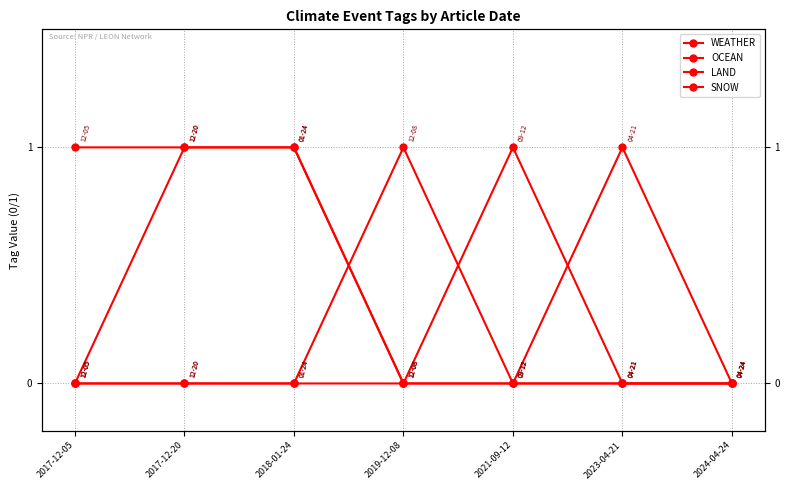

How many times do OCEAN and LAND cross each other?

1